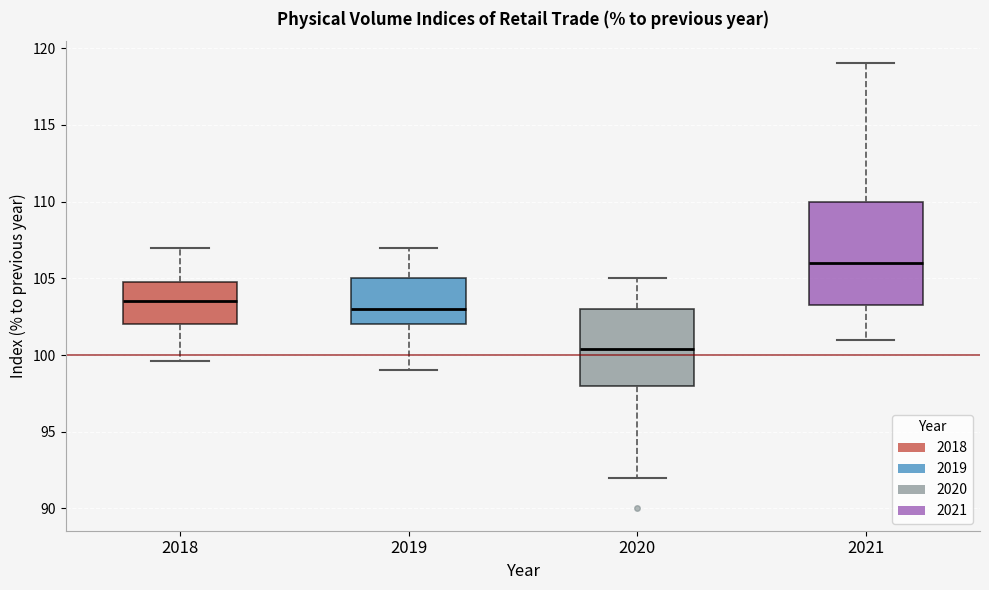

Comparing the boxes themselves (not the whiskers), which one is the tallest?

2021